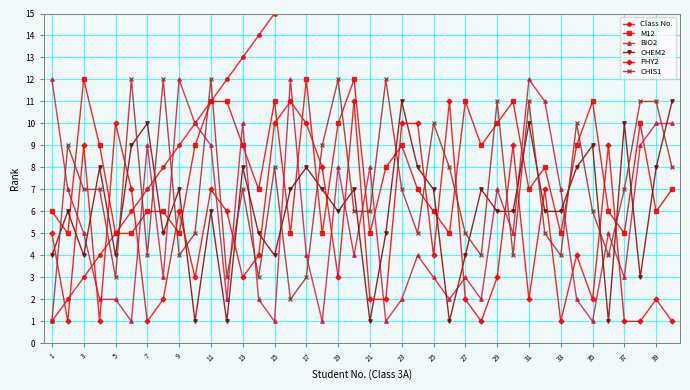

Reading left to right, extract all data points from this chart.

Class No.: 1	2	3	4	5	6	7	8	9	10	11	12	13	14	15	16	17	18	19	20	21	22	23	24	25	26	27	28	29	30	31	32	33	34	35	36	37	38	39	40
M12: 6	5	12	9	5	5	6	6	5	9	11	11	9	7	11	5	12	5	10	12	5	8	9	7	6	5	11	9	10	11	7	8	5	9	11	6	5	10	6	7
BIO2: 12	7	5	2	2	1	9	3	12	10	9	2	10	2	1	12	4	1	8	4	8	1	2	4	3	2	3	2	7	5	12	11	7	2	1	5	3	9	10	10
CHEM2: 4	6	4	8	4	9	10	5	7	1	6	1	8	5	4	7	8	7	6	7	1	5	11	8	7	1	4	7	6	6	10	6	6	8	9	1	10	3	8	11
PHY2: 5	1	9	1	10	7	1	2	6	3	7	6	3	4	10	11	10	8	3	11	2	2	10	10	4	11	2	1	3	9	2	7	1	4	2	9	1	1	2	1
CHIS1: 1	9	7	7	3	12	4	12	4	5	12	3	7	3	8	2	3	9	12	6	6	12	7	5	10	8	5	4	11	4	11	5	4	10	6	4	7	11	11	8